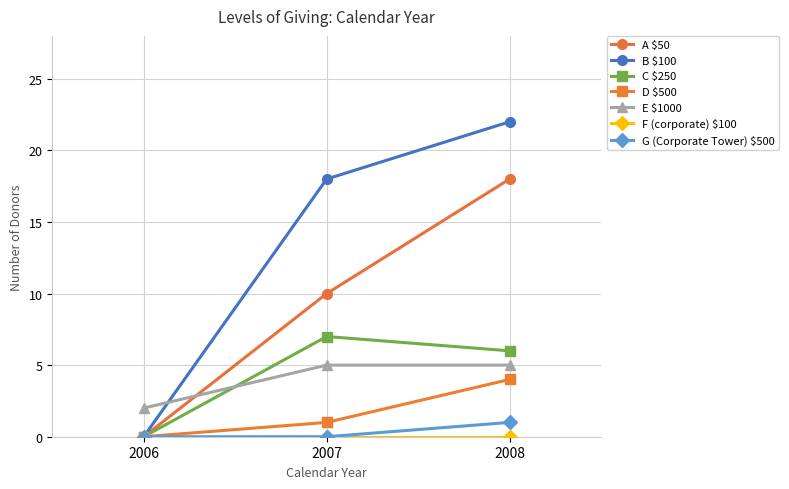

At how many categories does at least one series exceed 6?

2